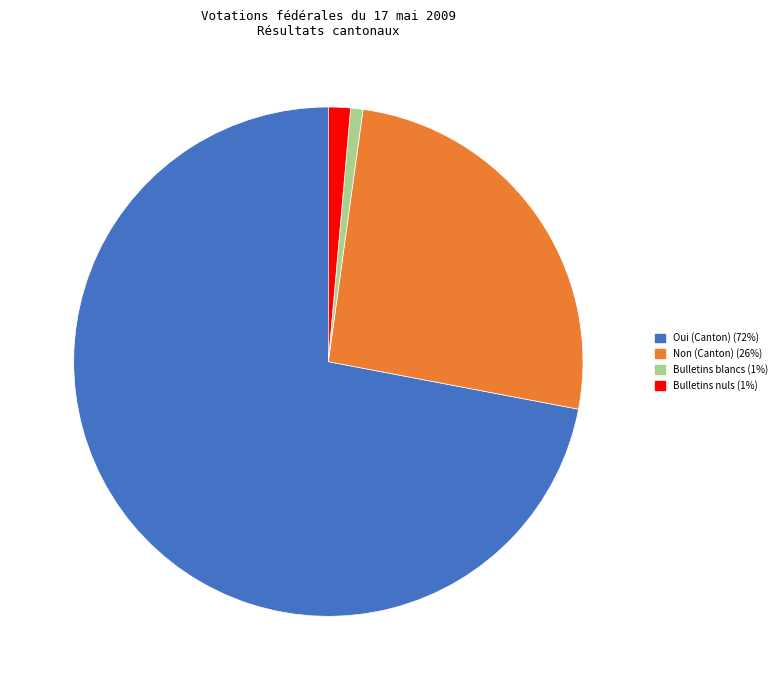

Which category has the biggest portion of the pie?

Oui (Canton)